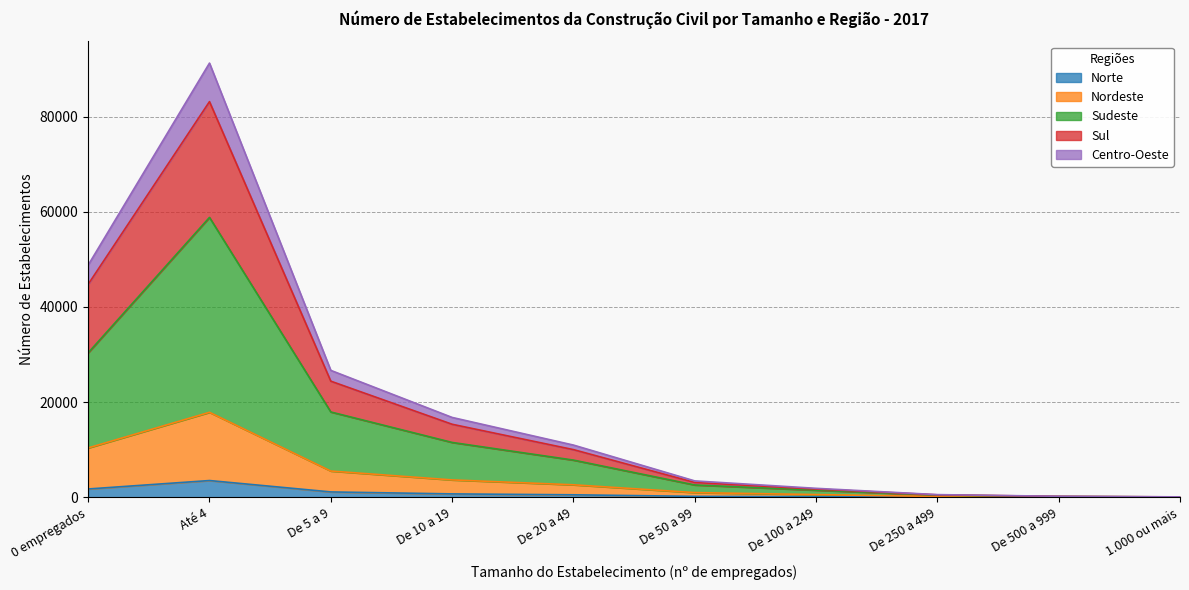

The Norte series shows 64 at De 250 a 499. True or false?

False